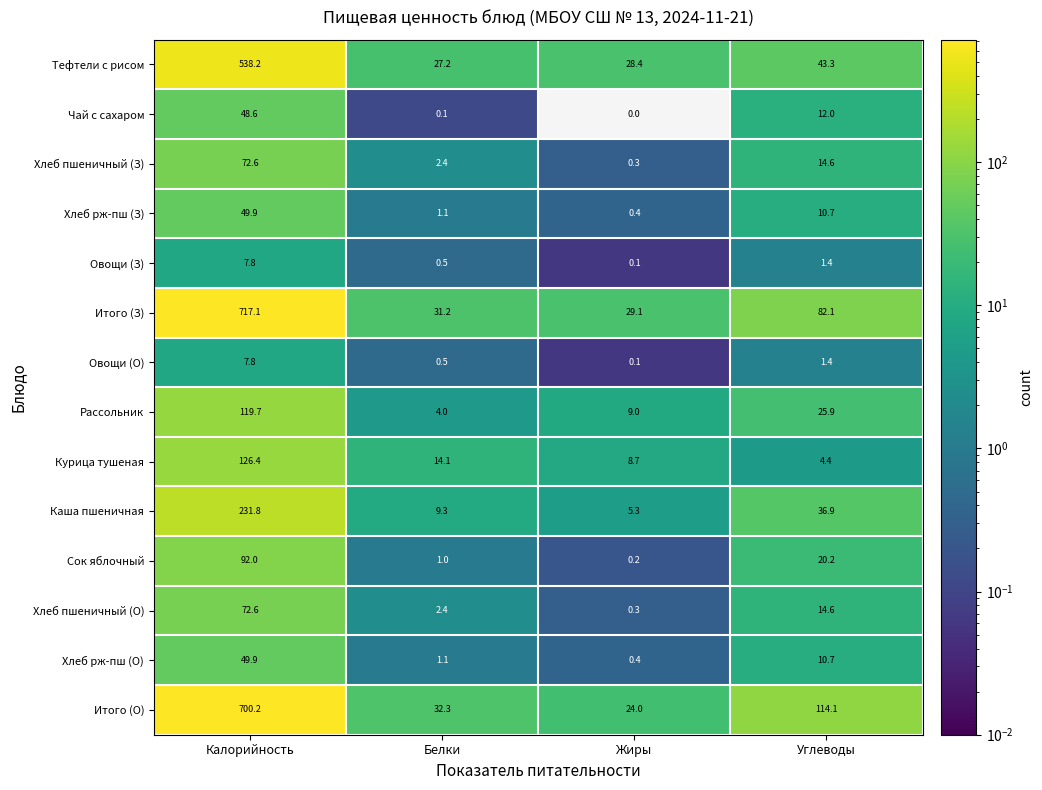

At which category does the chart reach its peak across all series?

Калорийность